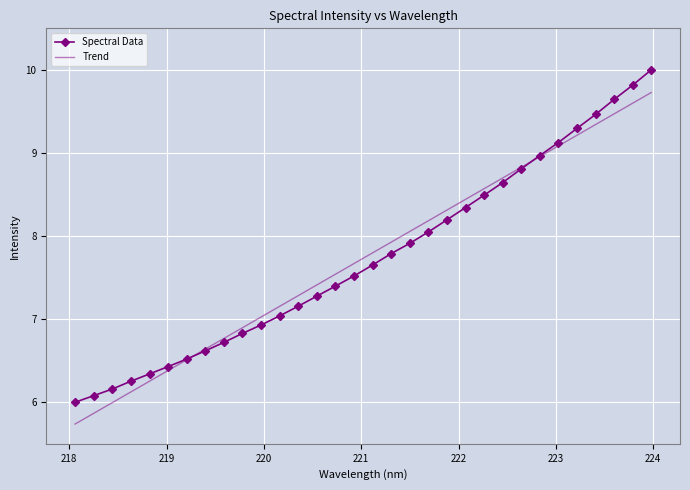

Rank the series by their maximum value, from highest to lowest.

Spectral Data, Trend